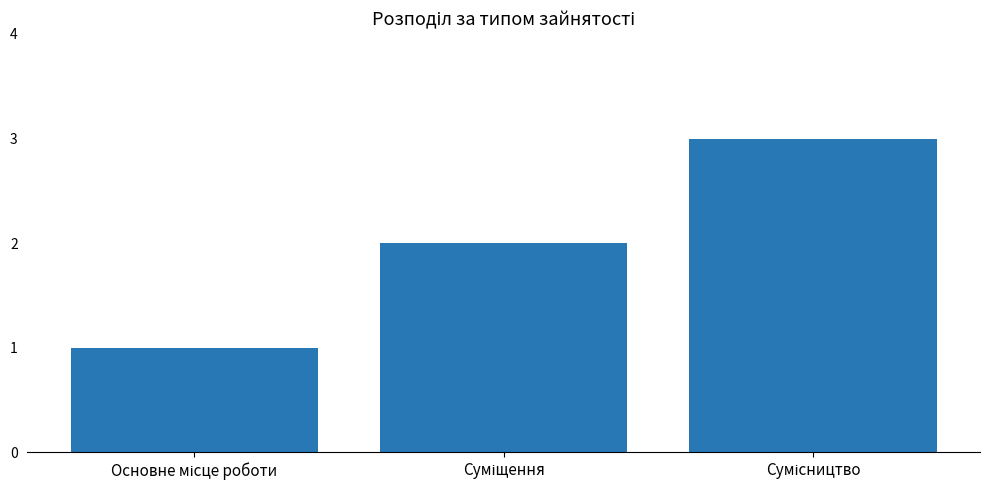

What is the smallest value displayed?

1